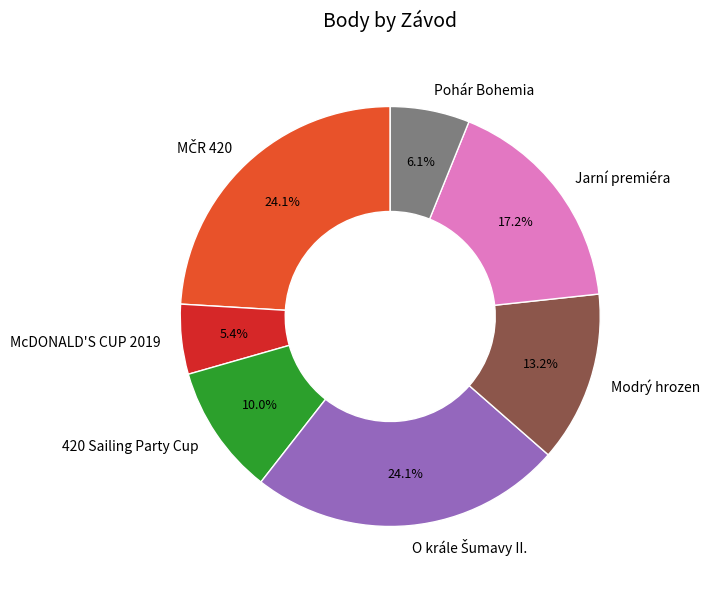

What percentage do McDONALD'S CUP 2019 and 420 Sailing Party Cup together represent?

15.4%